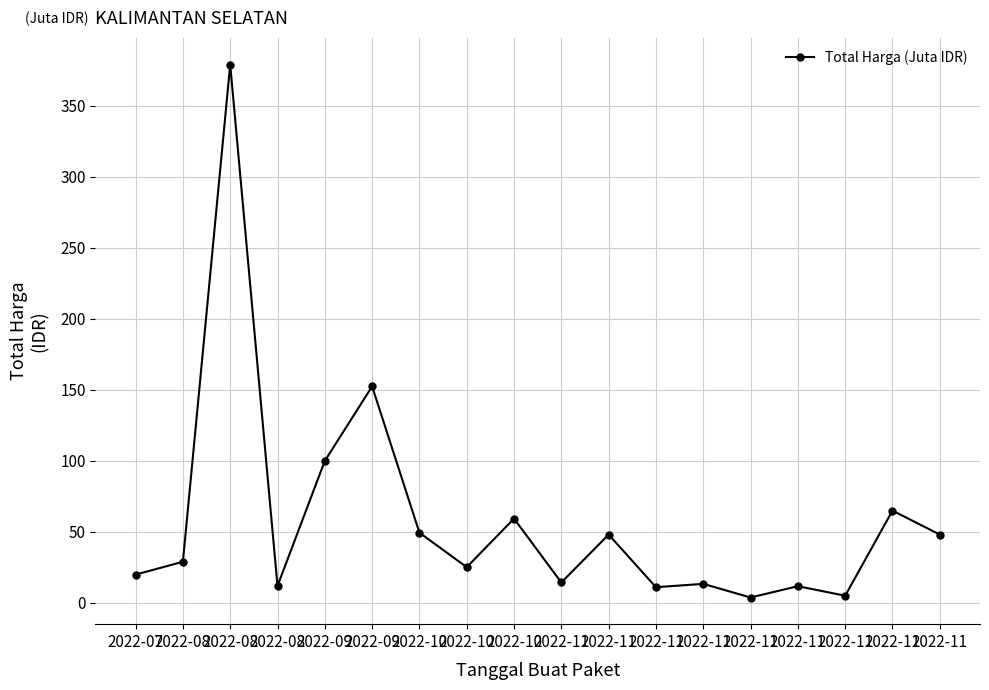

What is the average value?

58194167